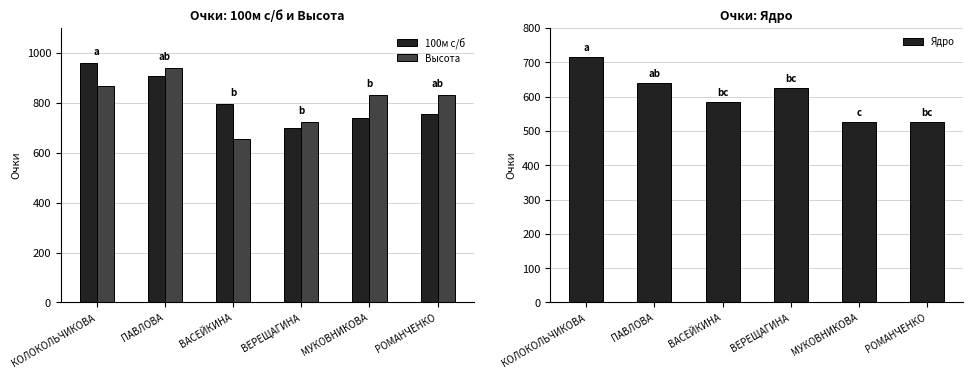

What value does the 100м с/б series have at ВЕРЕЩАГИНА, to the nearest 5?

700